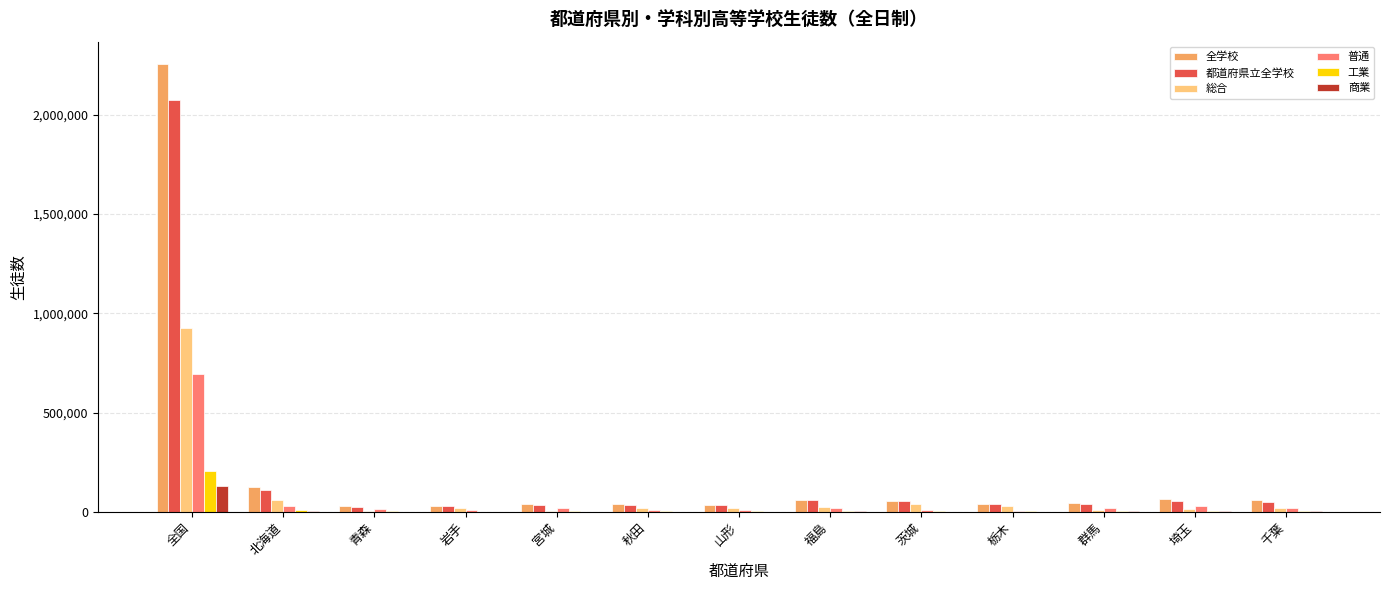

What is the maximum value for 商業?

133507